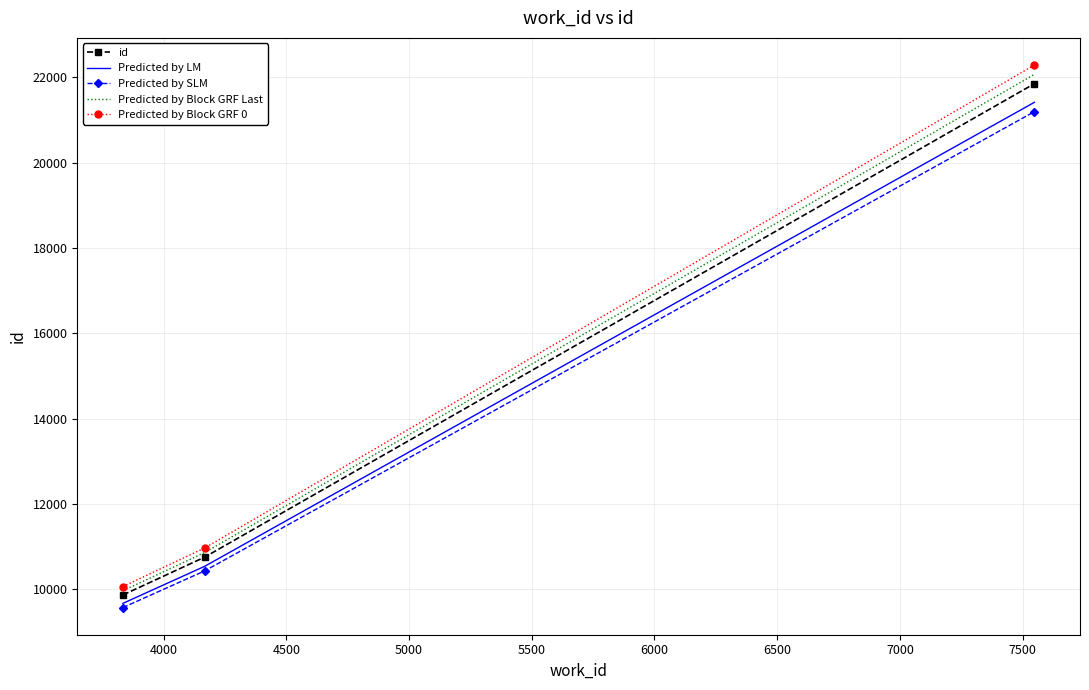

What is the maximum value shown in the chart?

22291.1